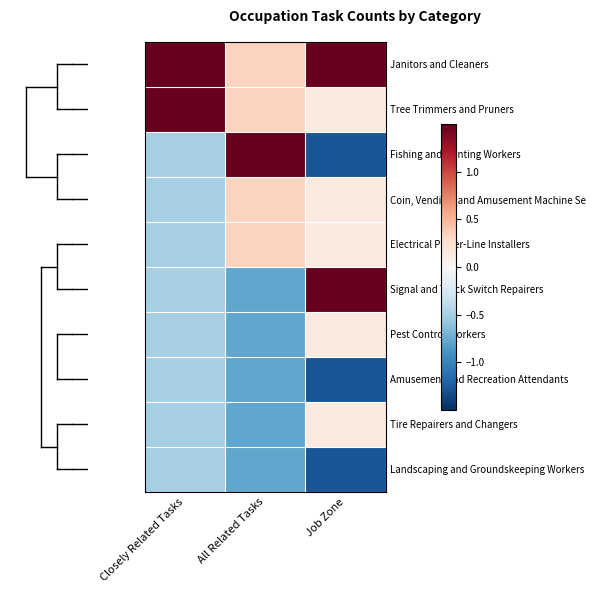

At which category is the sum across all series the highest?

Job Zone